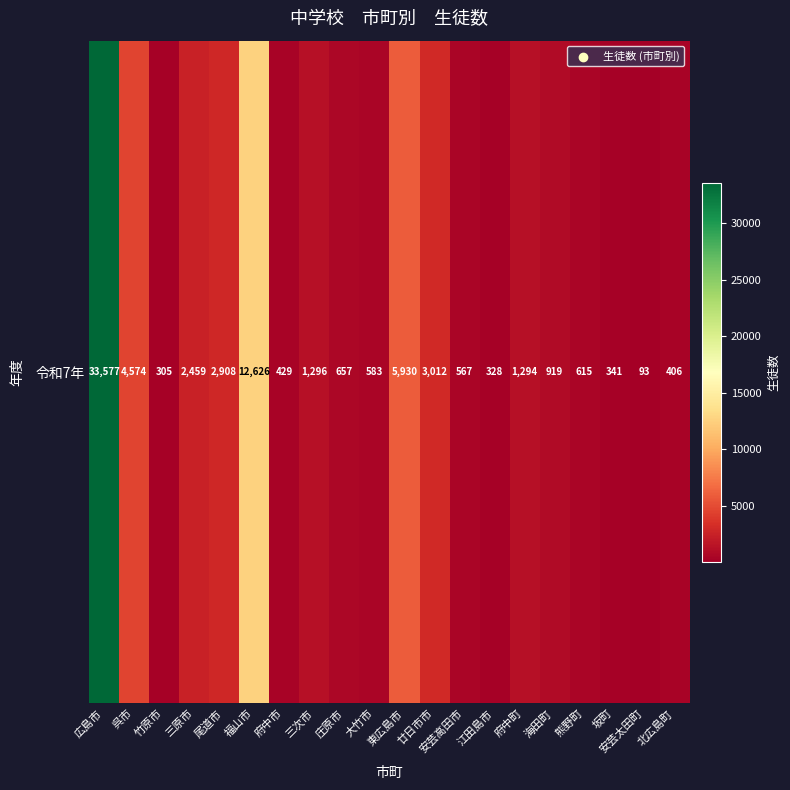

Count the number of values greater than 919.

9